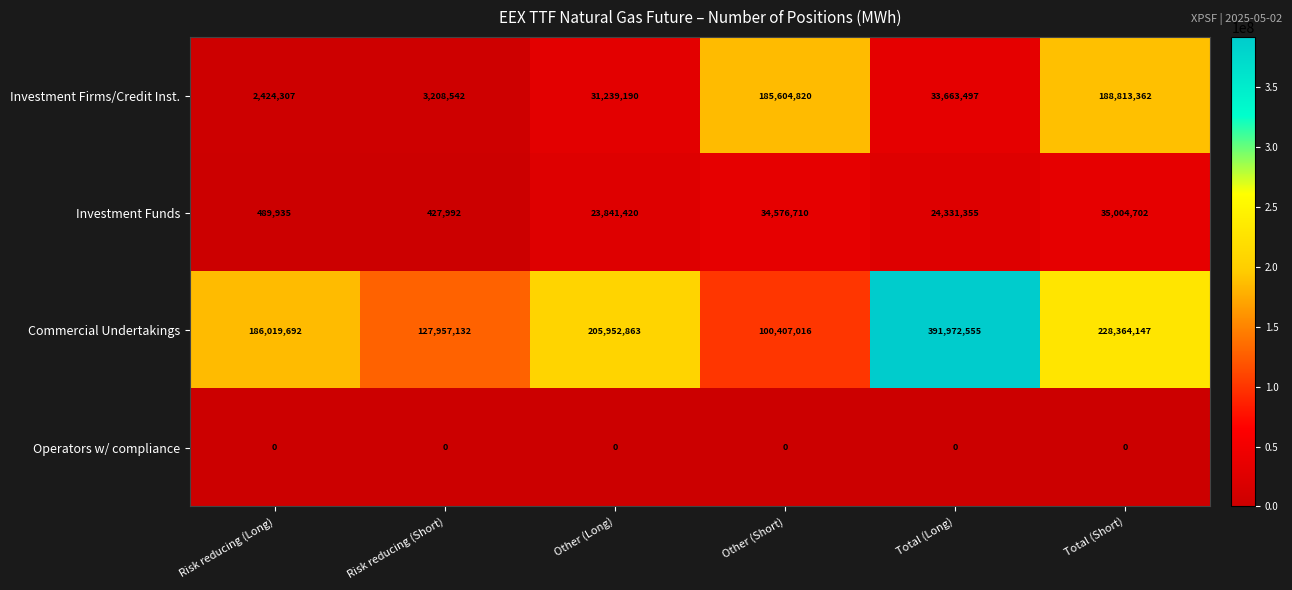

At which label is Commercial Undertakings closest to 246189785?

Total (Short)